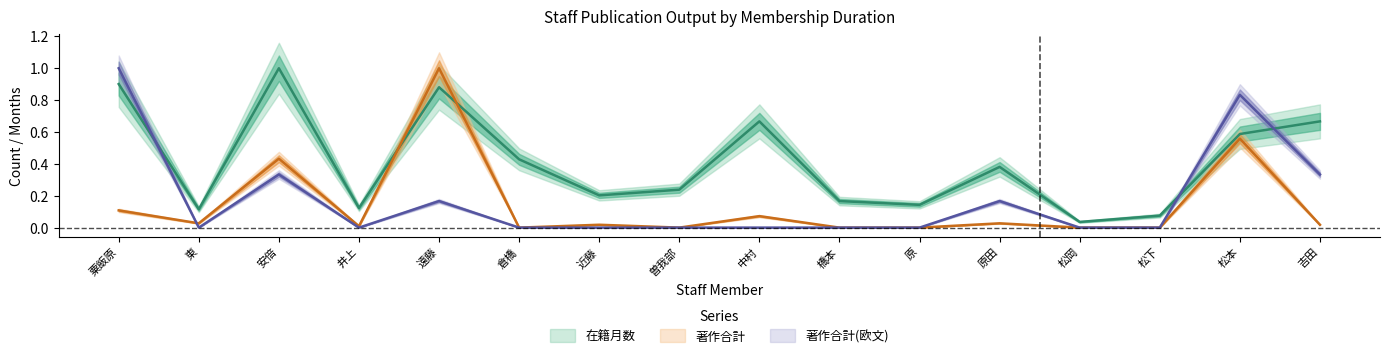

At which category is the sum across all series the highest?

遠藤